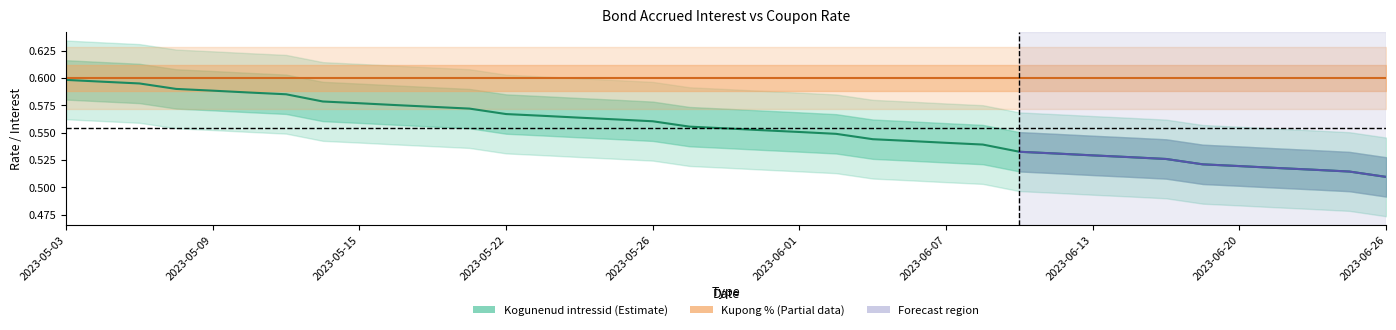

What is the average value of the Kupong % series?

0.6